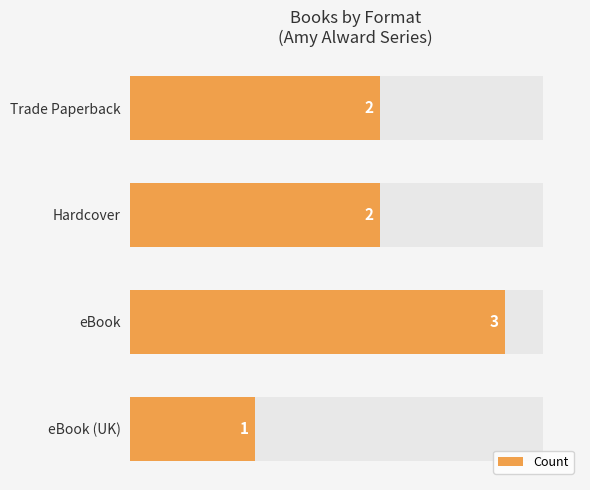

The chart shows a value of 2 at eBook. True or false?

False